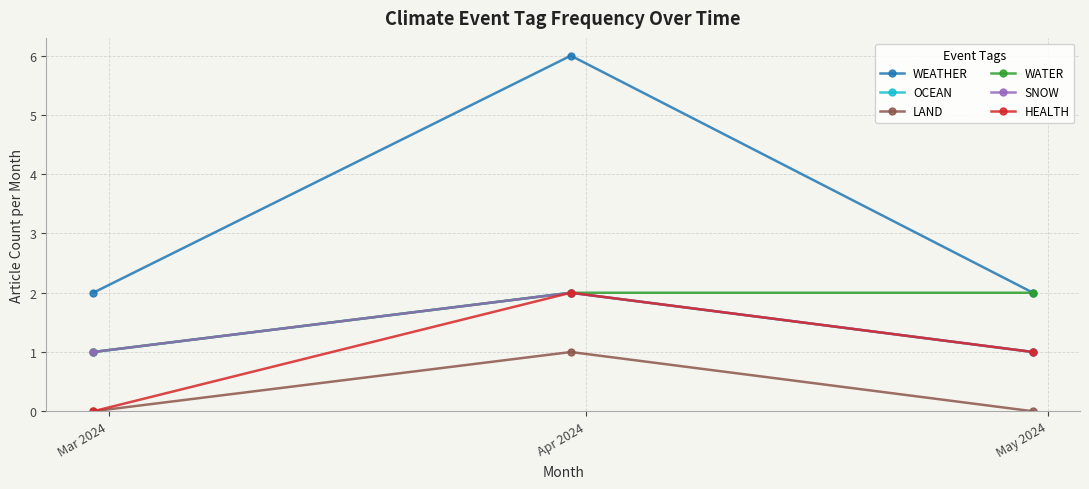

Does the chart have visible grid lines?

Yes